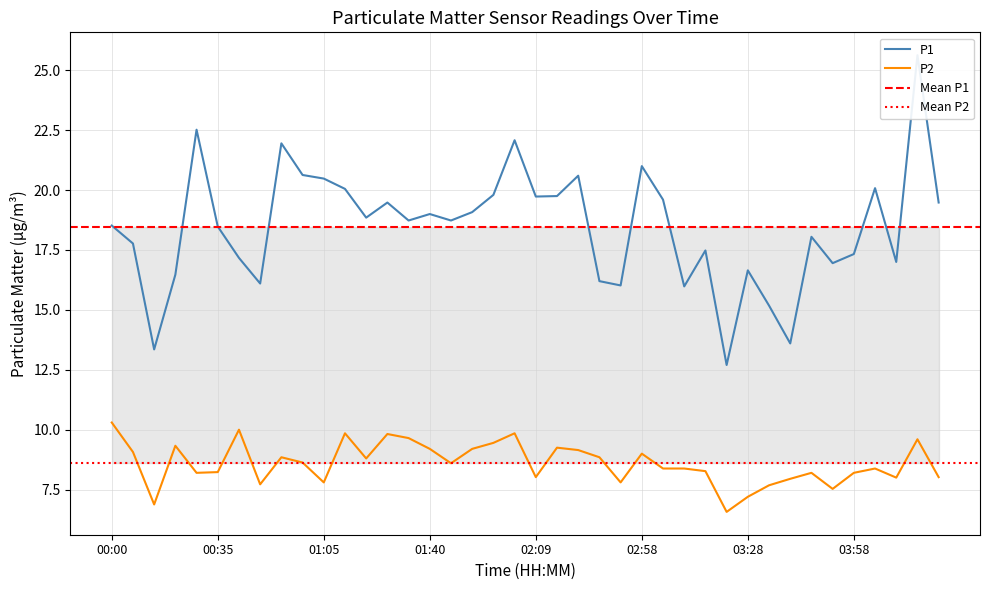

What is the difference between the maximum and second lowest values in the P2 series?

3.4